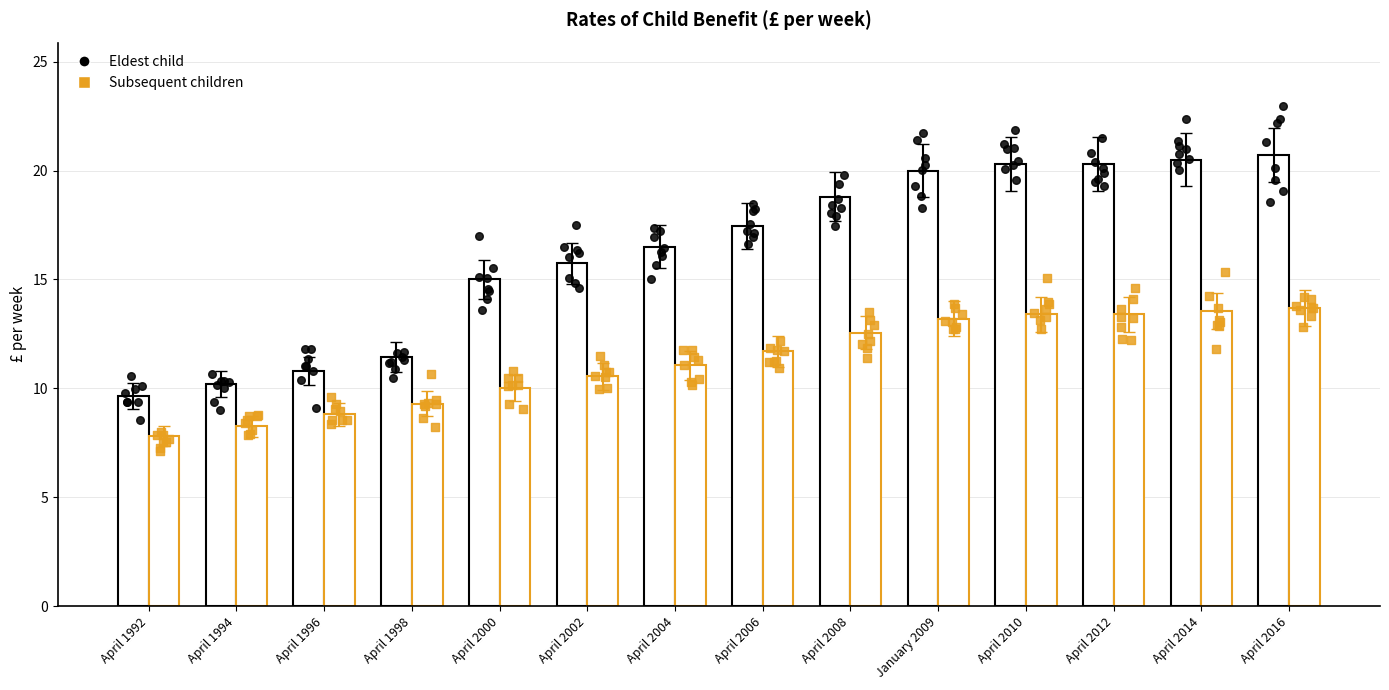

At which category is the sum across all series the highest?

April 2016